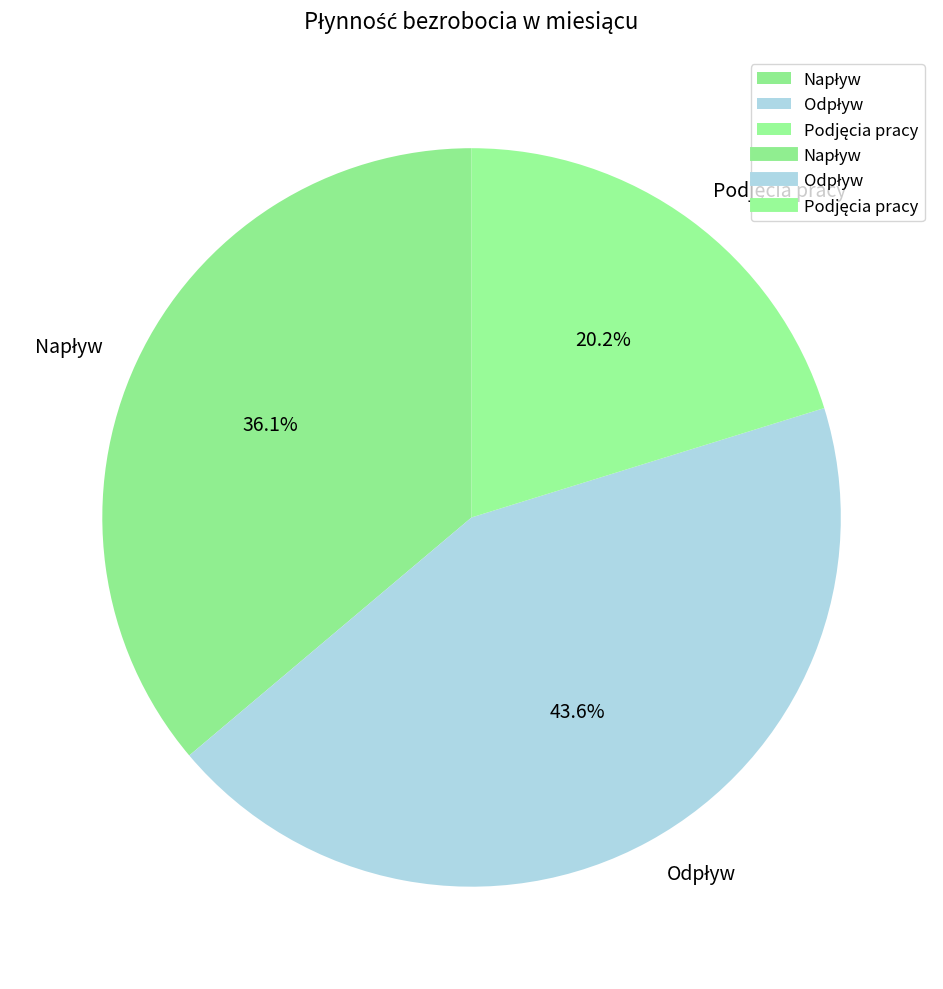

Is there any slice that represents more than half of the pie?

No